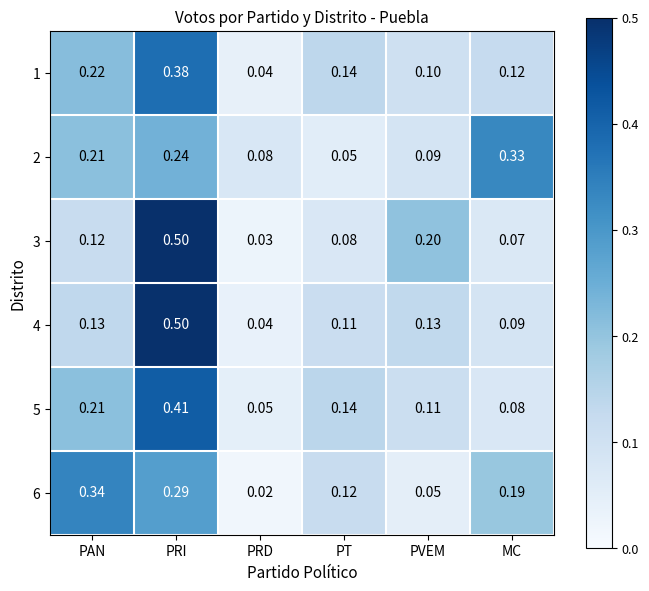

At which category is the sum across all series the highest?

PRI